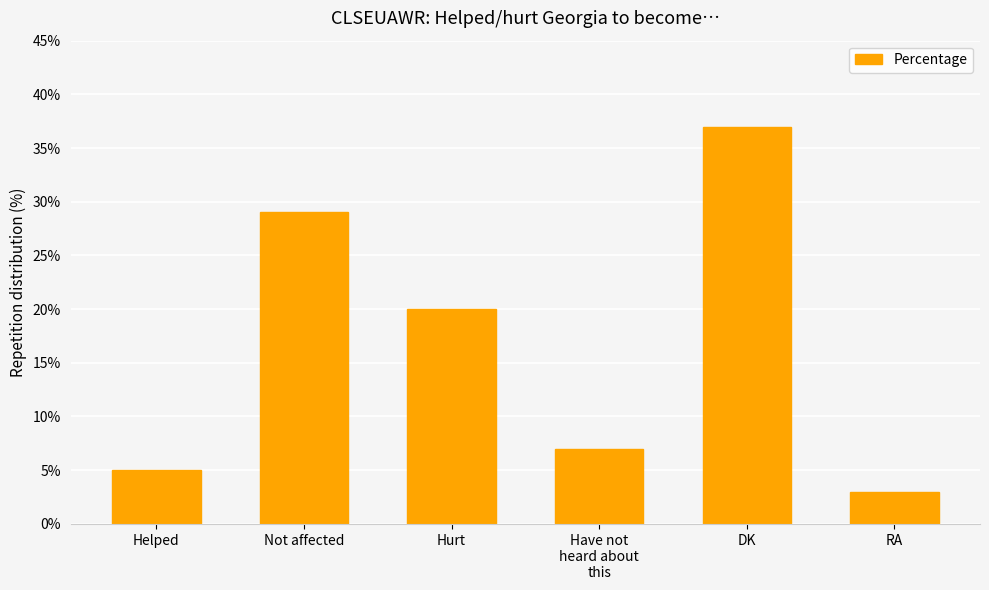

What is the average value?

17